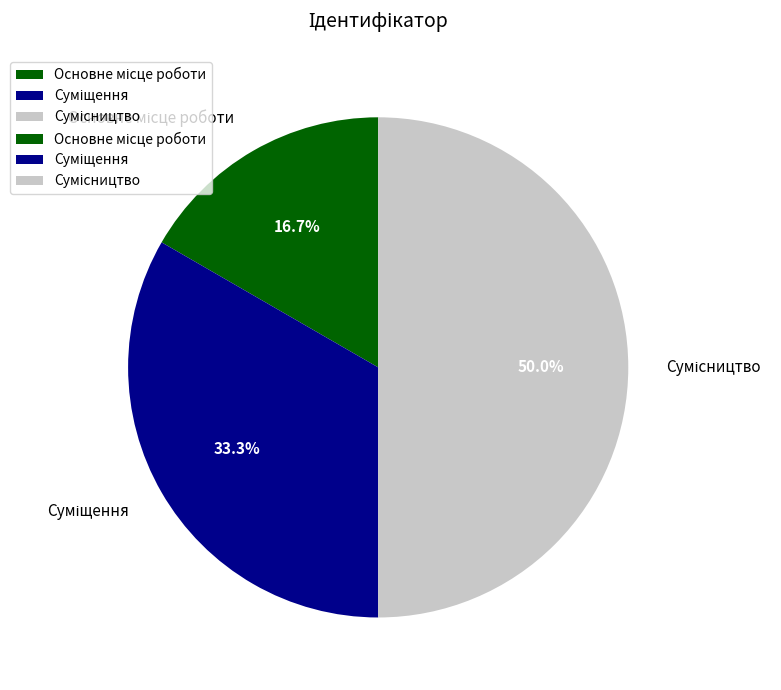

To the nearest percent, what is the difference between the Суміщення and Основне місце роботи slice percentages?

17%